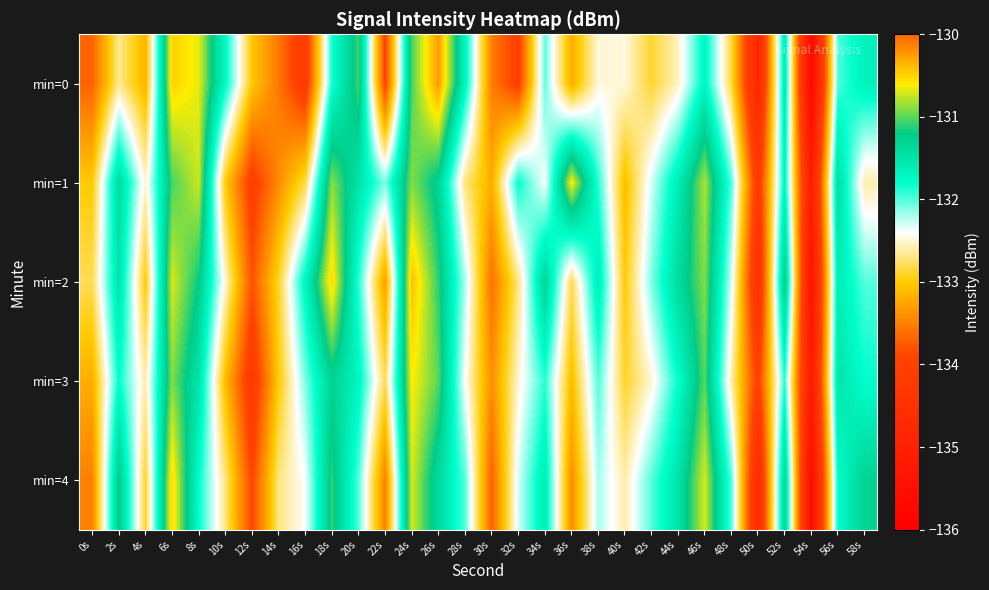

At which category does the chart reach its minimum across all series?

54s